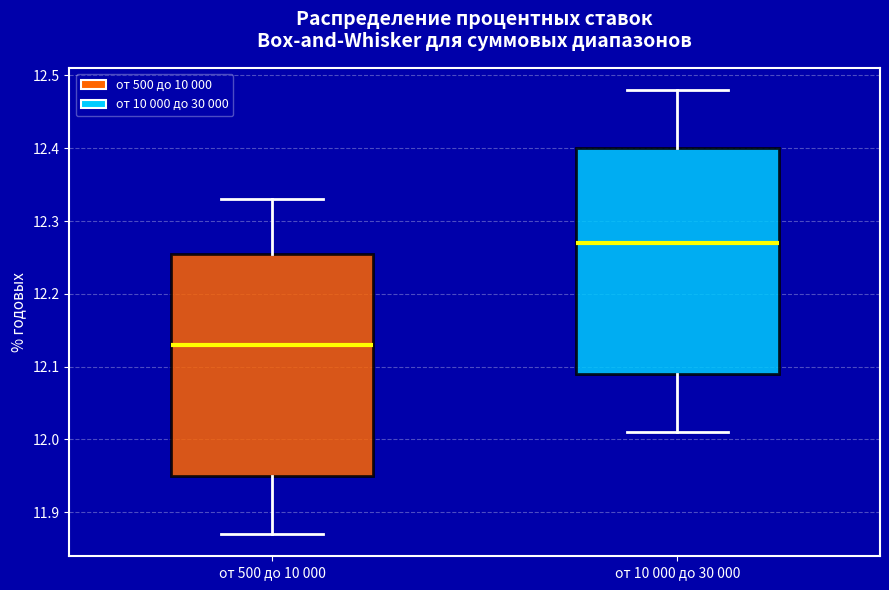

Which box's median line is the highest?

от 10 000 до 30 000